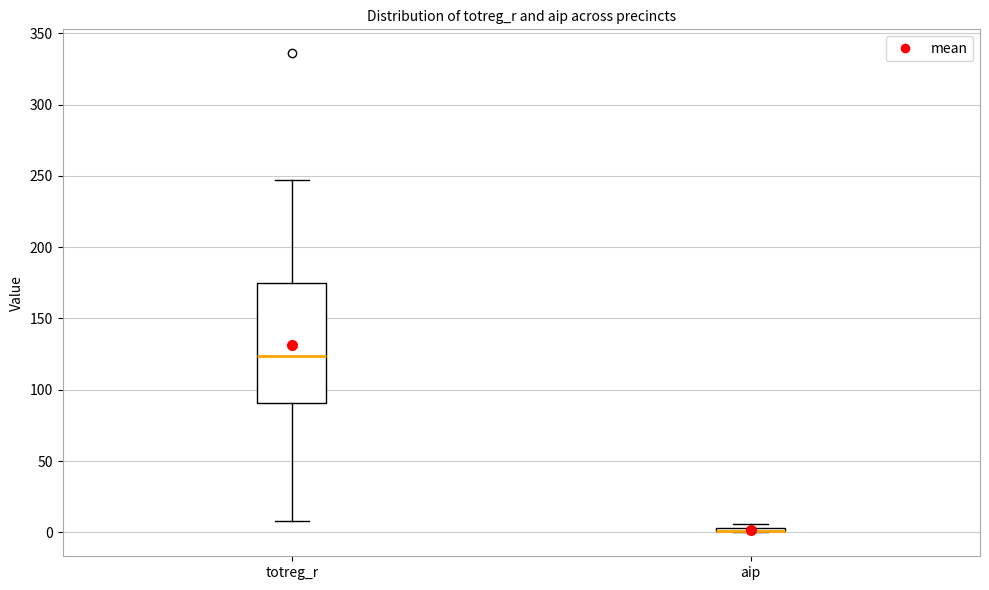

Which box is the tallest, from its lower edge to its upper edge?

totreg_r